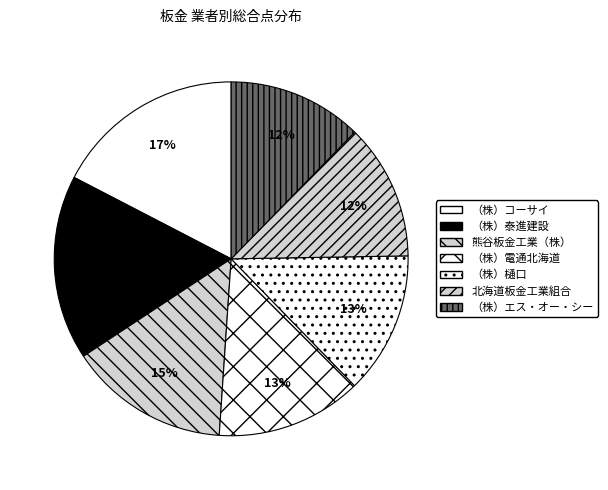

Which category has the biggest portion of the pie?

（株）コーサイ